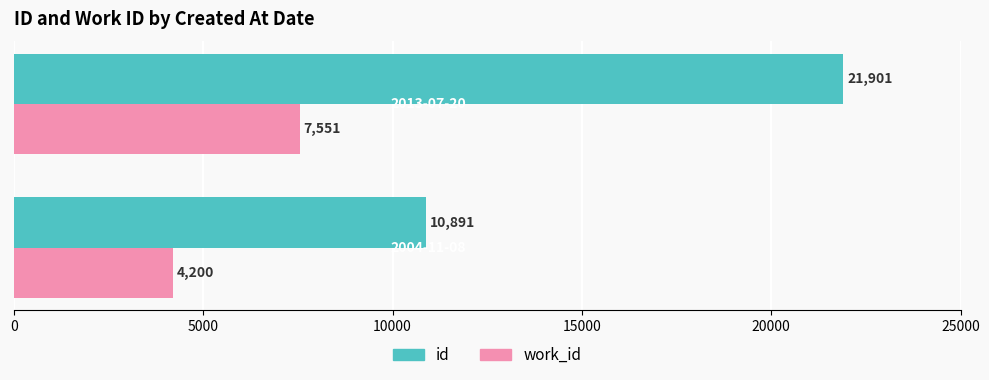

Which series has the largest total across all categories?

id